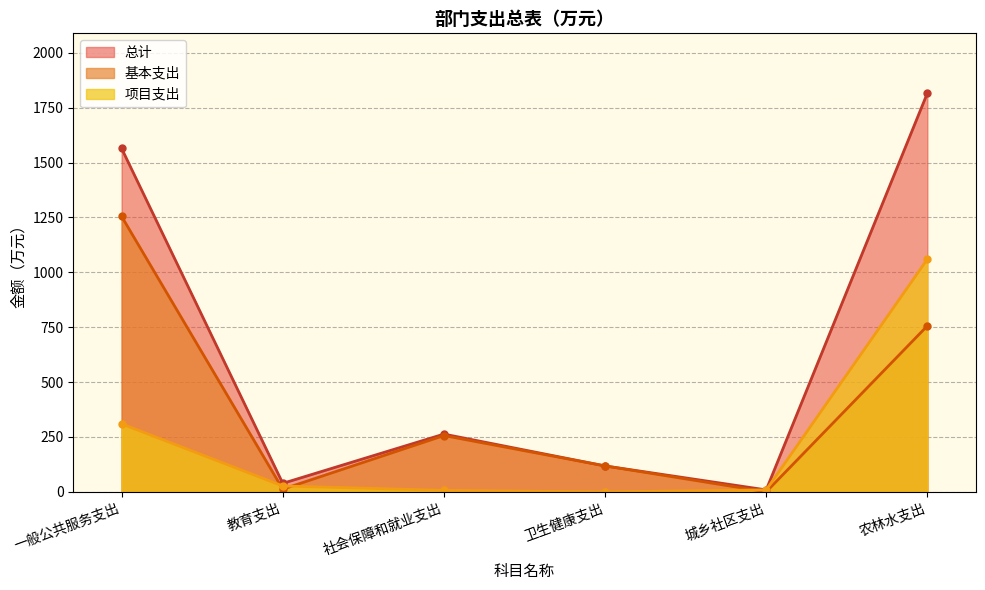

Where is 基本支出 nearest to the value 627?

农林水支出